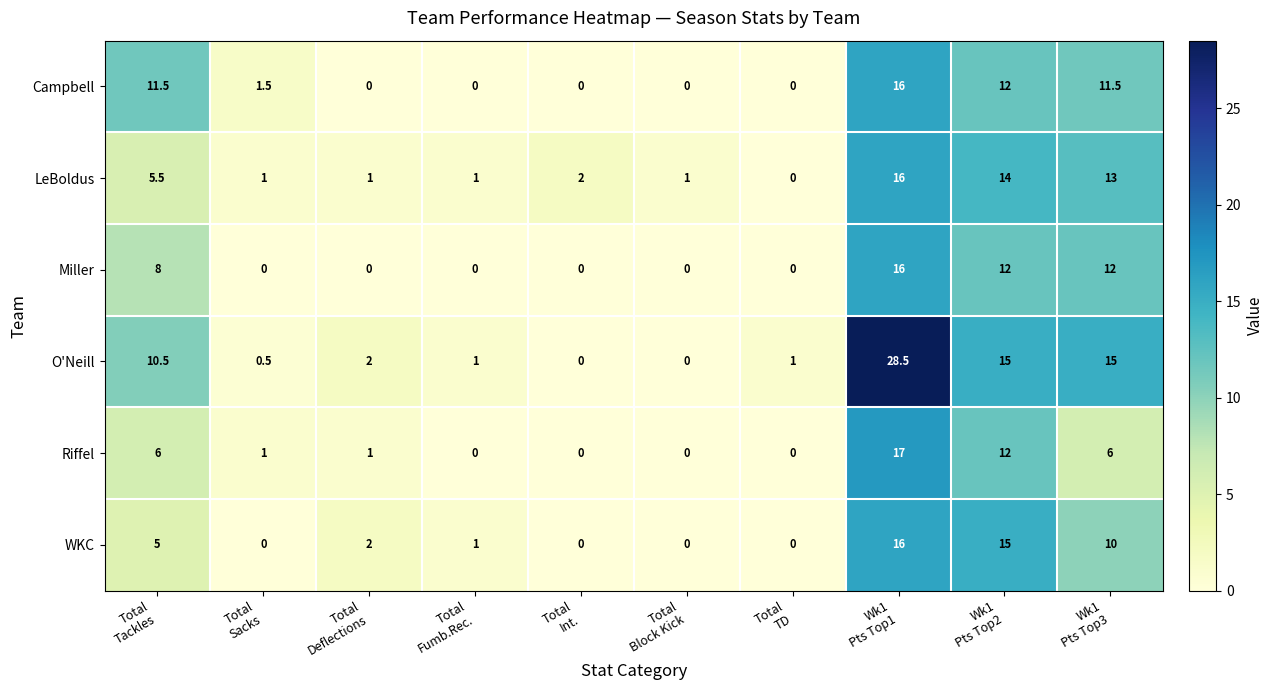

What is the difference between the maximum and minimum values in the Riffel series?

17.0